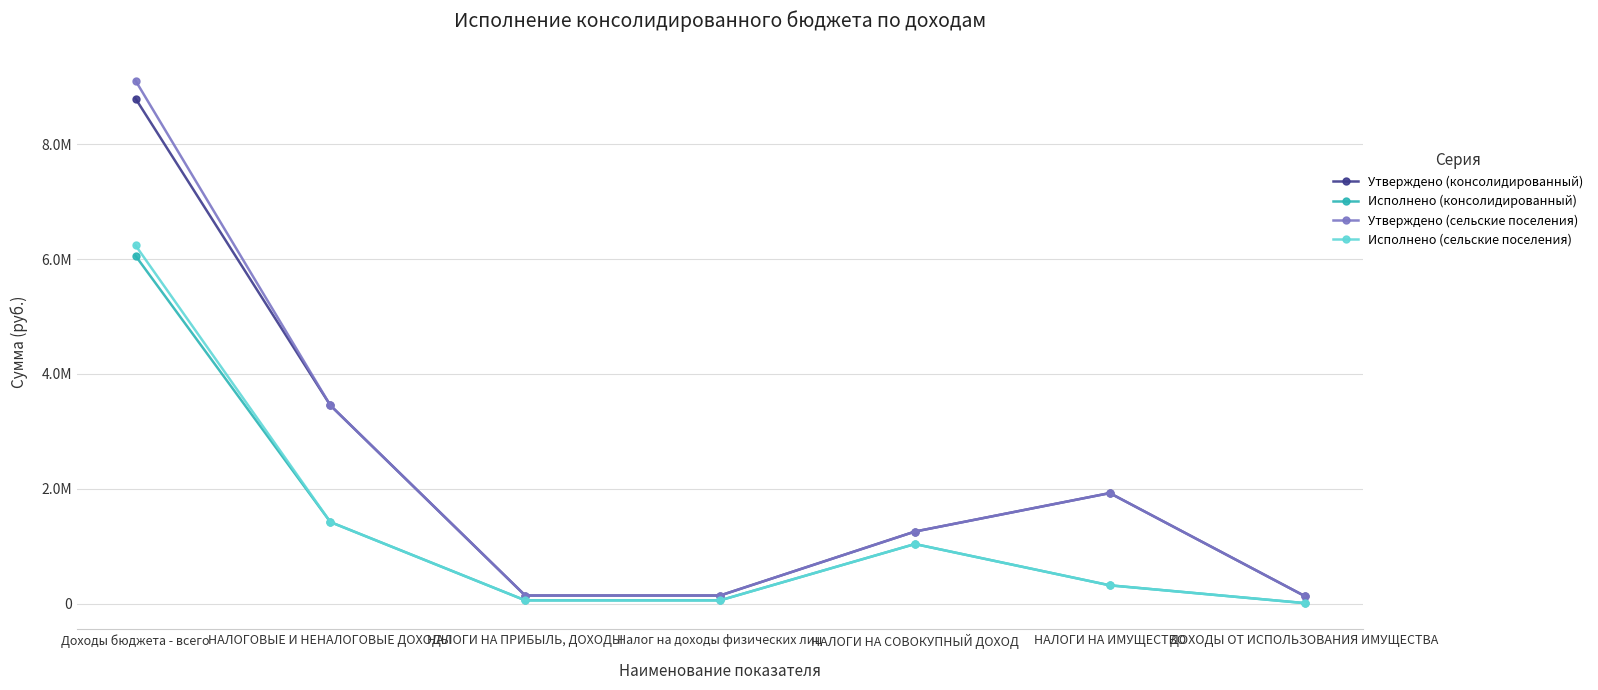

What value does the Исполнено (сельские поселения) series have at НАЛОГИ НА СОВОКУПНЫЙ ДОХОД?

1036851.5